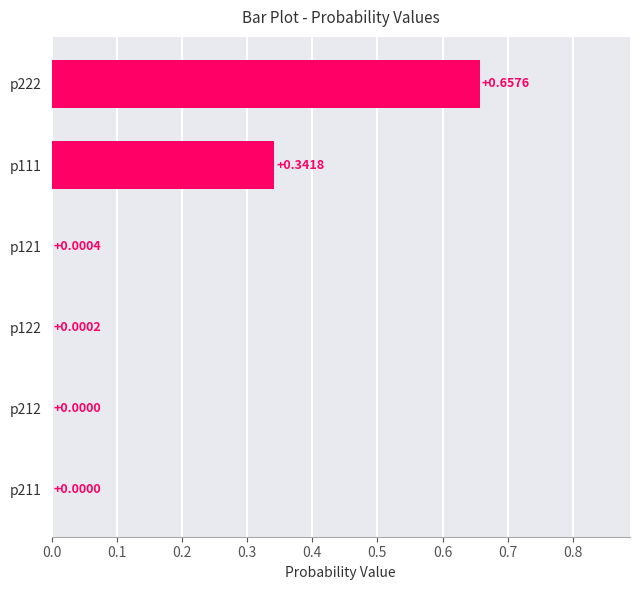

What is the change in value from p111 to p121?

-0.3